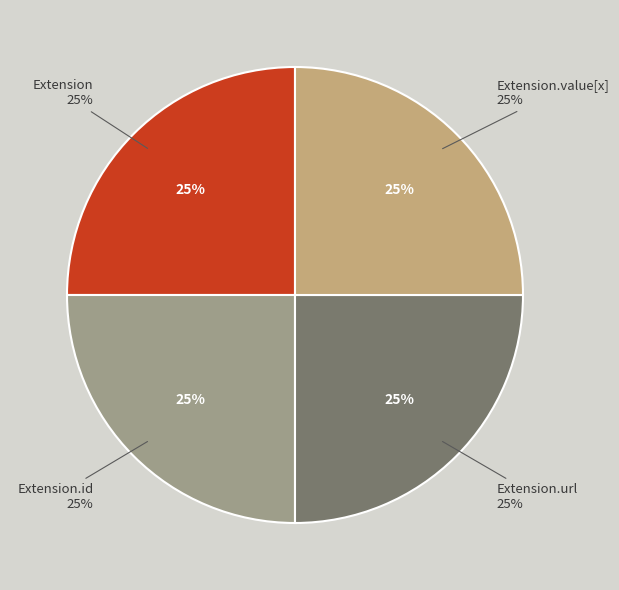

Is there any slice that represents more than half of the pie?

No